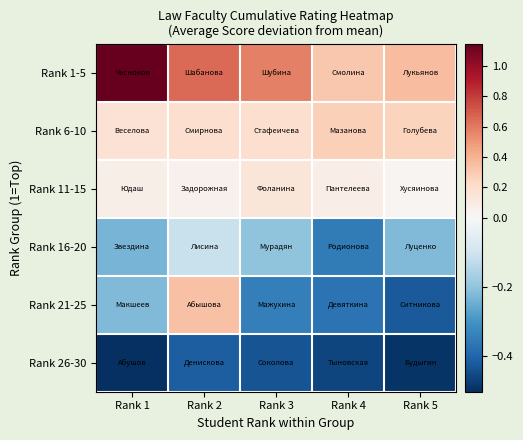

Between Rank 1 and Rank 5, which is larger?

Rank 1